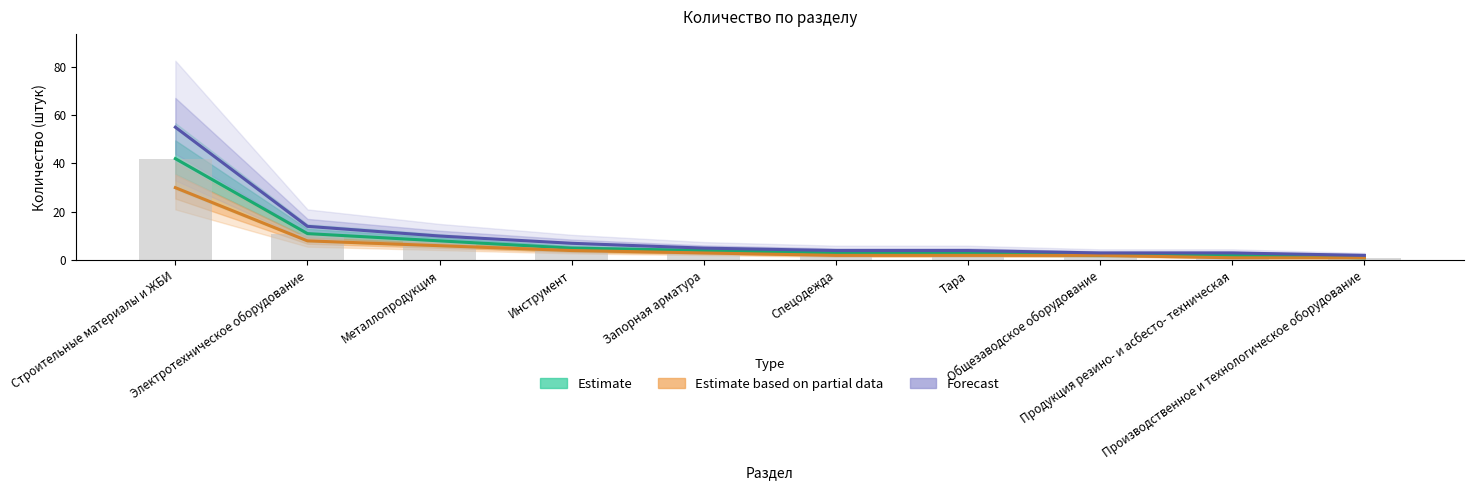

Which series changed the most between Спецодежда and Общезаводское оборудование?

Estimate